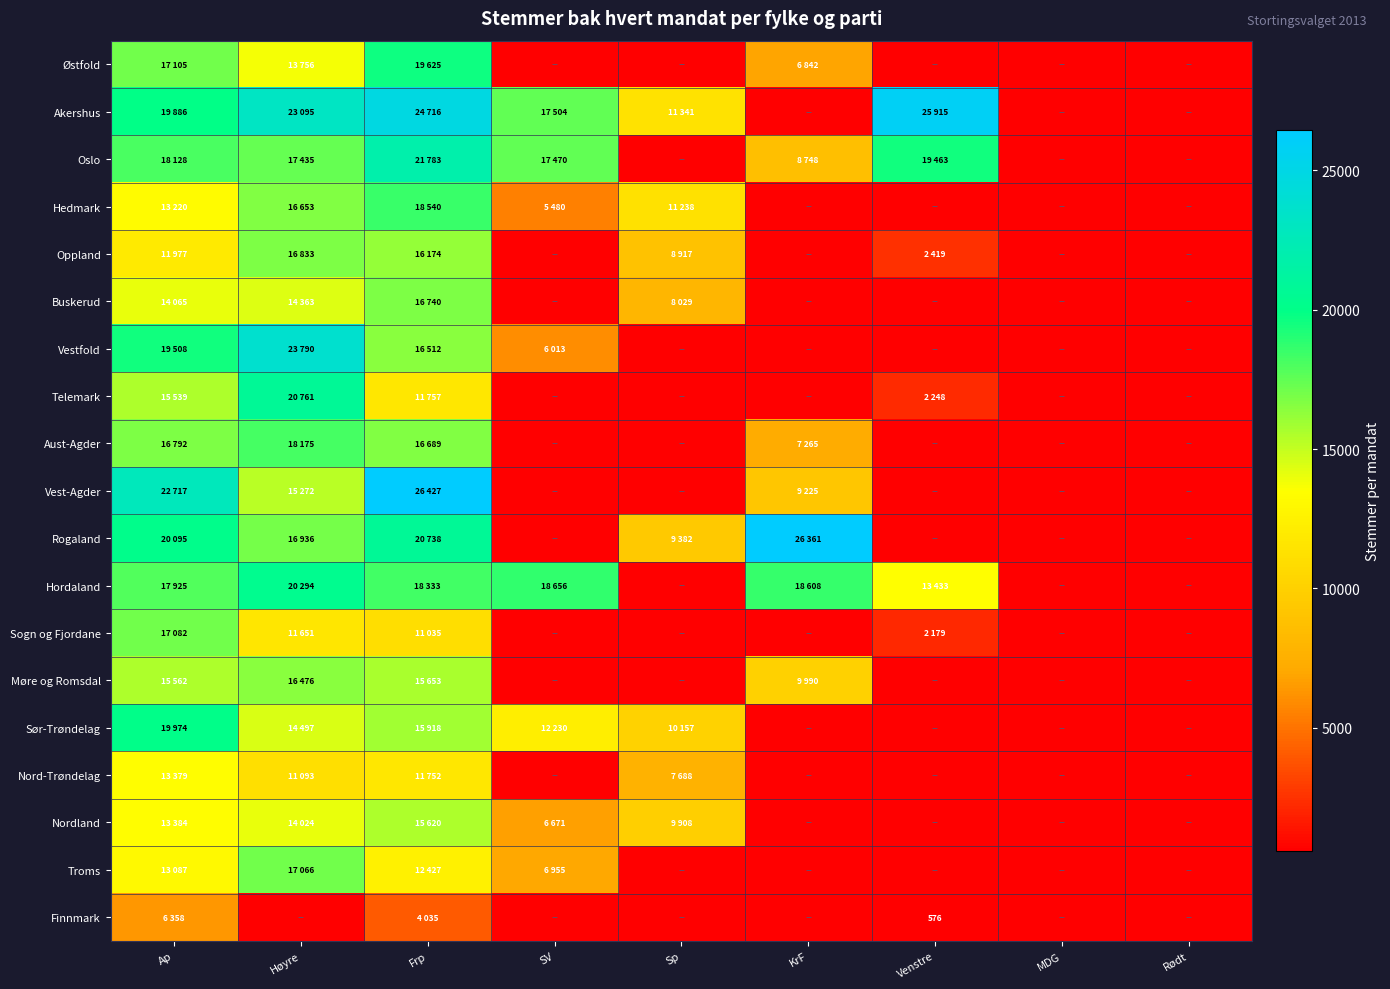

At how many categories does at least one series exceed 8960?

7